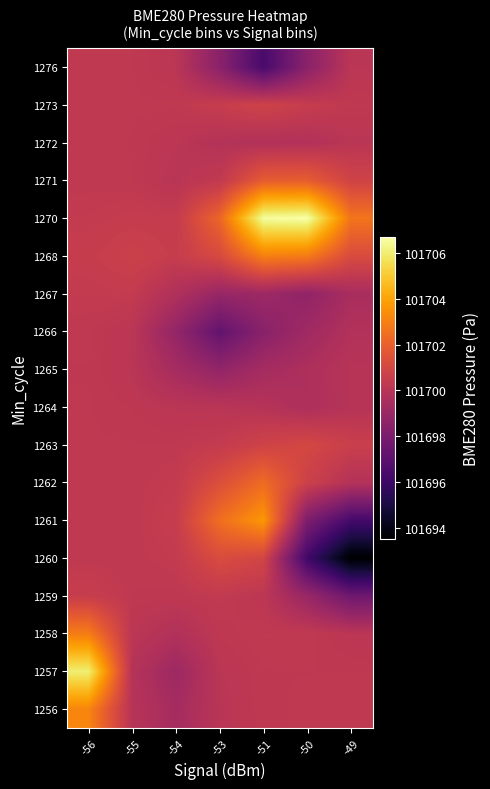

Count the number of categories in the chart.

7